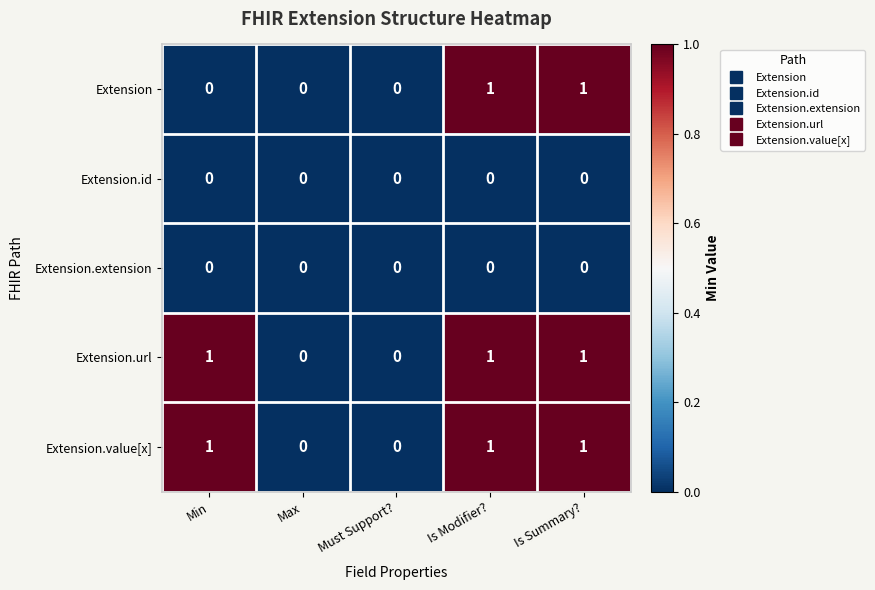

True or false: Extension.id has a value of 0 at Max.

True